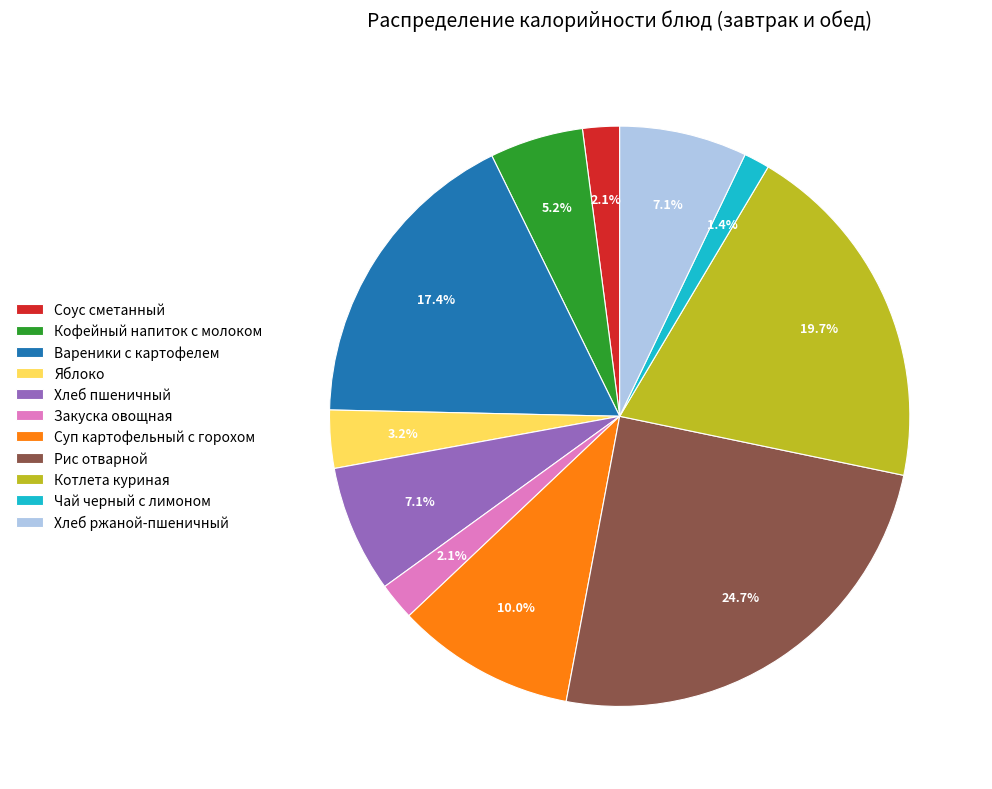

Which category has the biggest portion of the pie?

Рис отварной